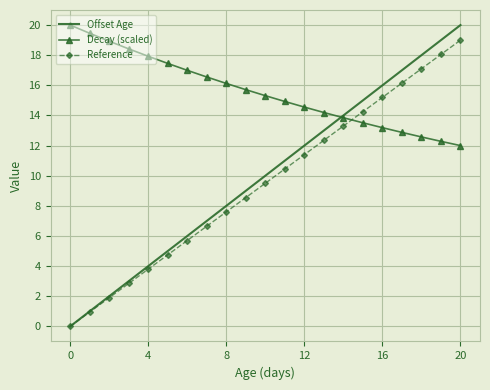

Which series ends up on top after the final intersection of Decay (scaled) and Offset Age?

Offset Age